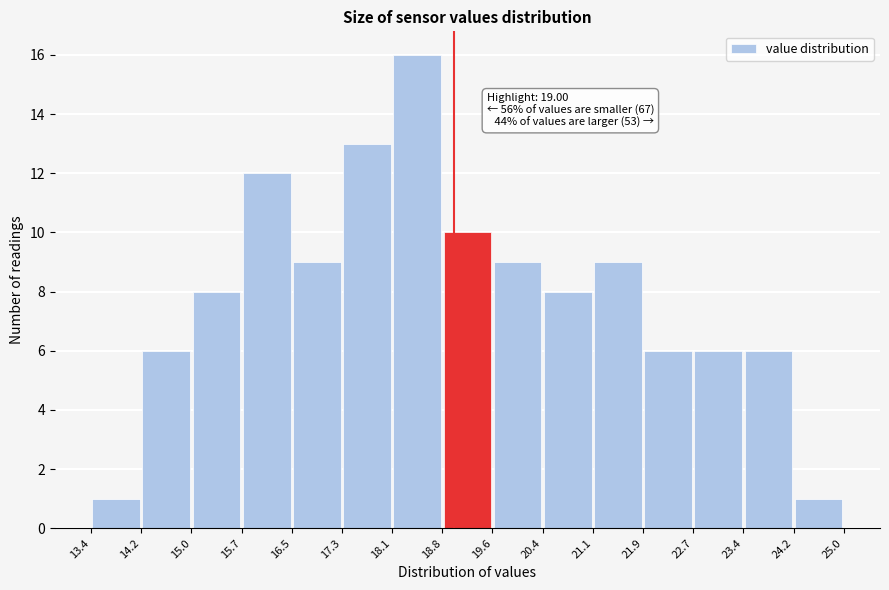

Over which range of the x-axis is the bar tallest?

18.1 to 18.8